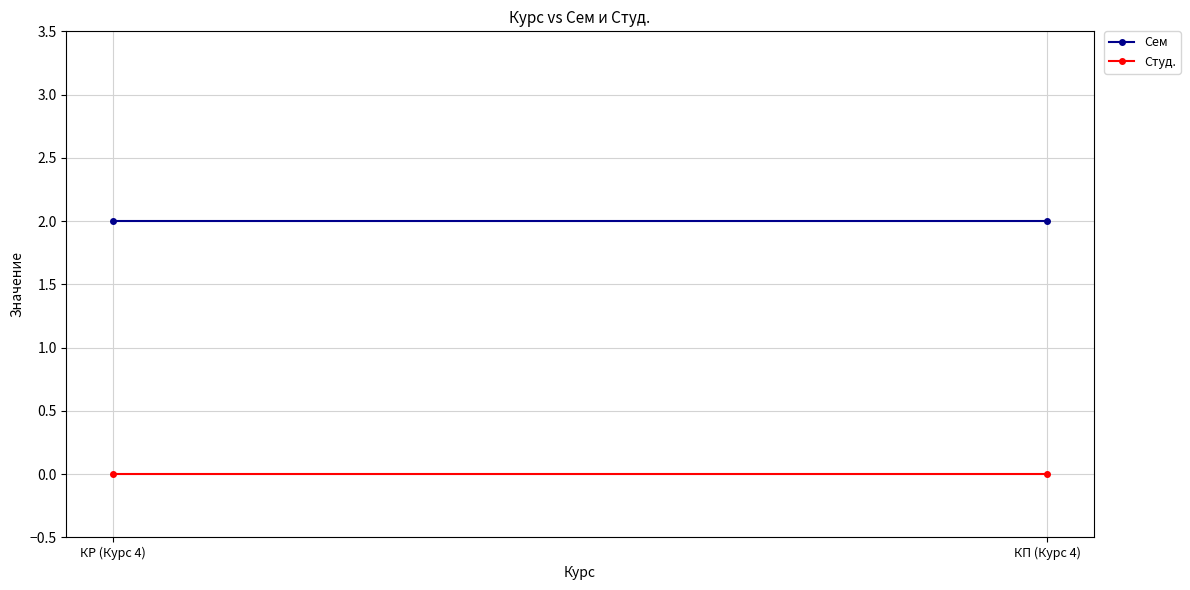

Rank the series by their average value, from lowest to highest.

Студ., Сем